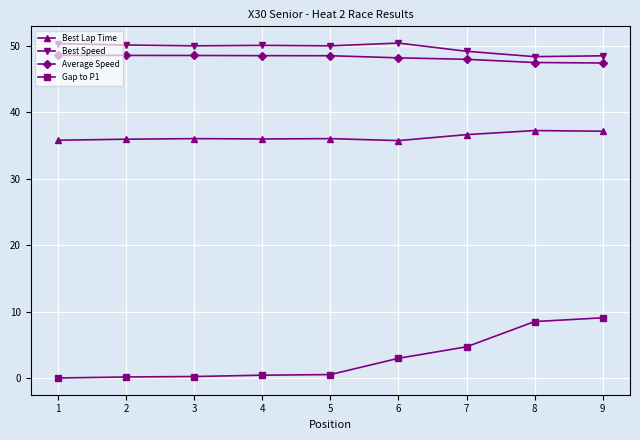

Which series has the largest range (max minus min)?

Gap to P1